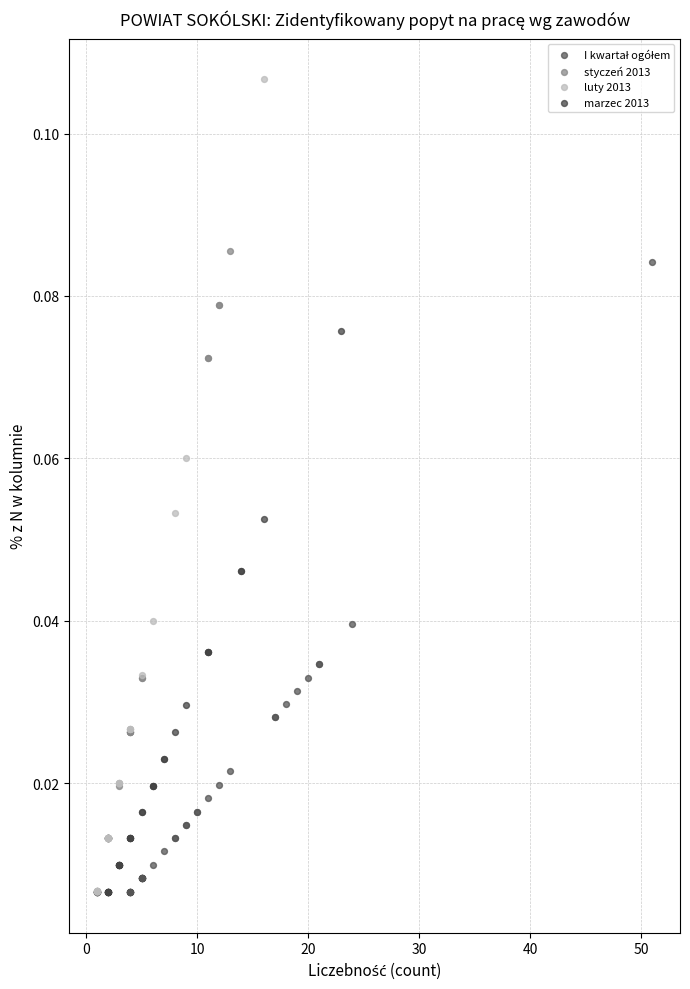

Which series has the widest spread of Y values?

luty 2013